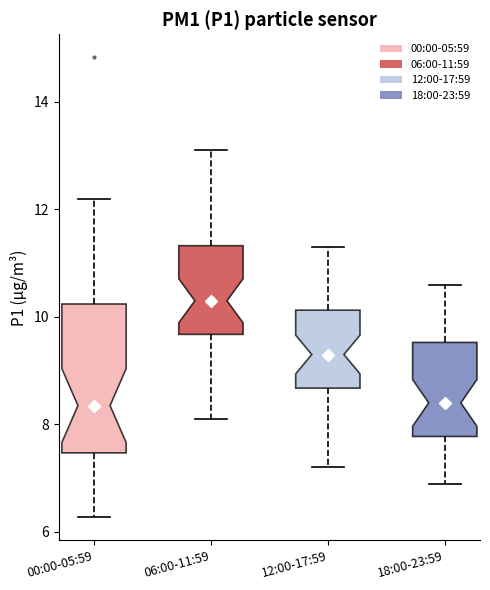

Reading left to right, read every box against the y-axis: the position of its median line, the range the box covers, and the ends of its whiskers. The values are not printed on the chart, so give them approximately, as read against the axis.

00:00-05:59: median 8.4, box 7.4 to 10.2, whiskers 6.2 to 12.2
06:00-11:59: median 10.4, box 9.6 to 11.4, whiskers 8.2 to 13.2
12:00-17:59: median 9.4, box 8.6 to 10.2, whiskers 7.2 to 11.4
18:00-23:59: median 8.4, box 7.8 to 9.6, whiskers 7.0 to 10.6